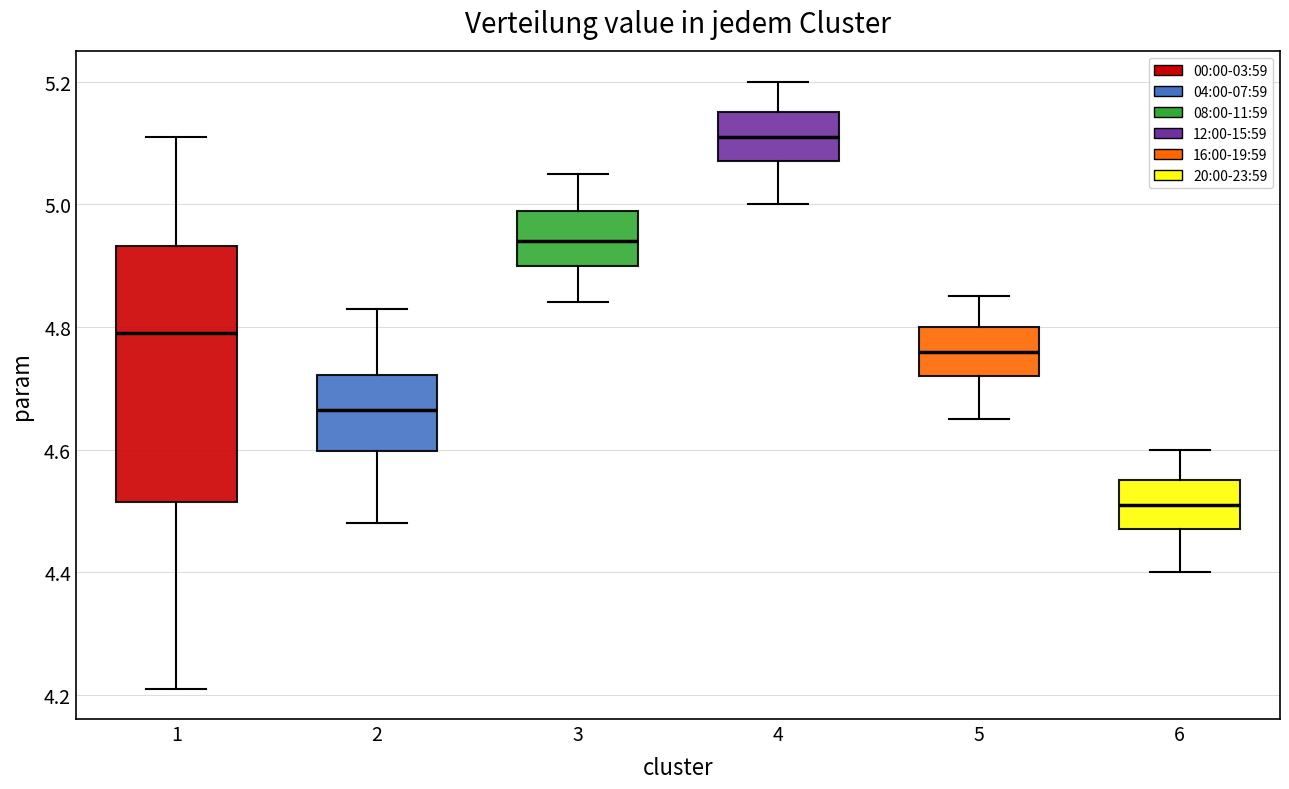

Which box is the tallest, from its lower edge to its upper edge?

1